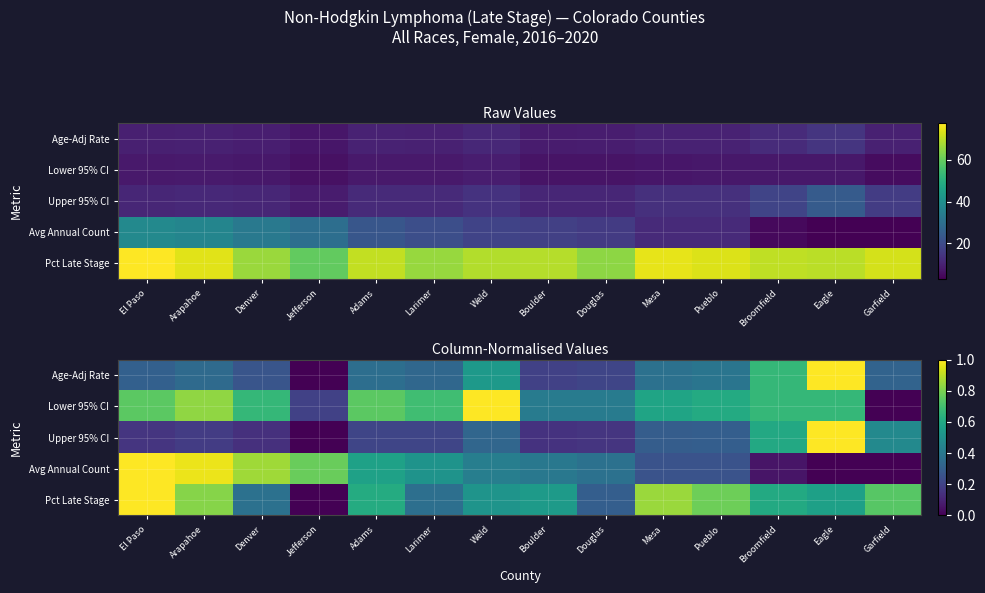

The value of Upper 95% CI at Garfield is 0.6. True or false?

False